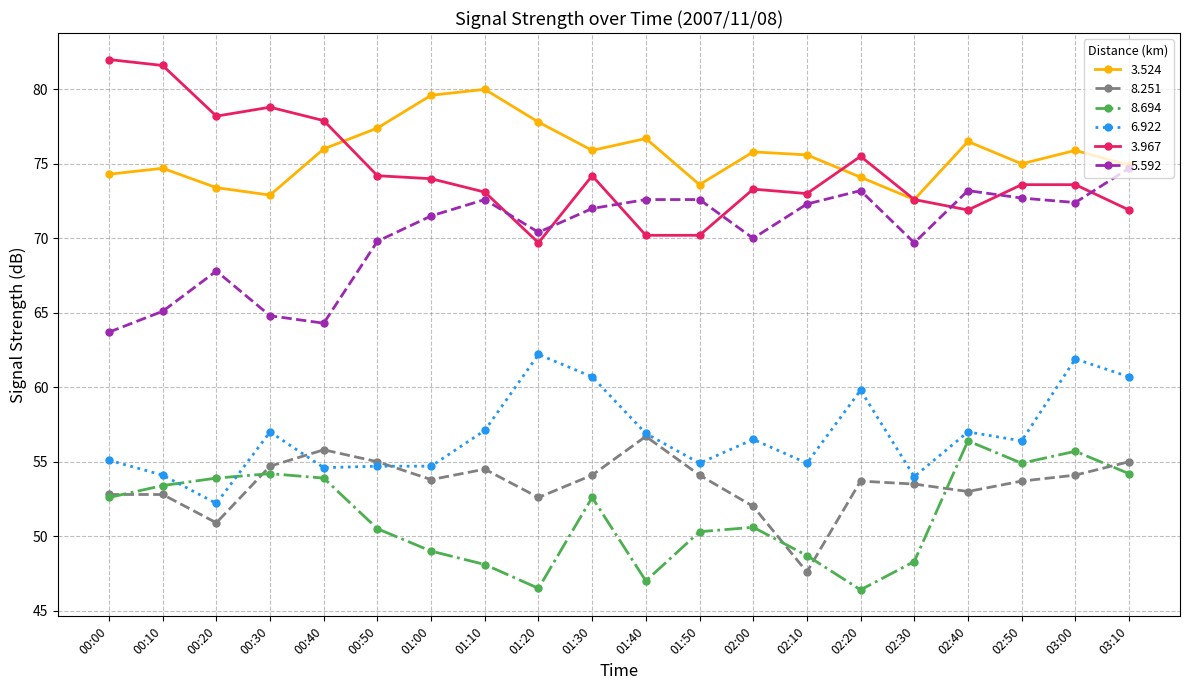

What is the sum of the 3.524 values at 00:40 and 01:10?

156.0